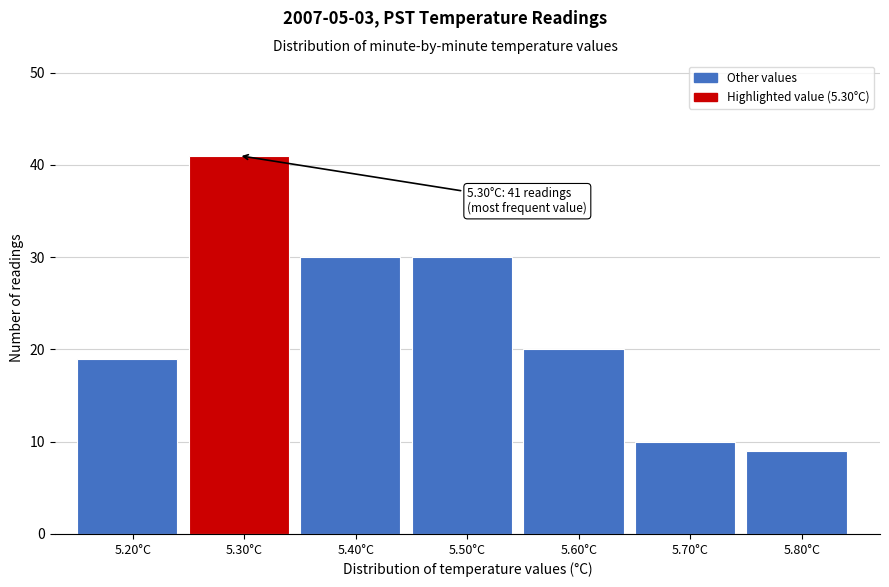

Over which range of the x-axis is the bar tallest?

5.25 to 5.35